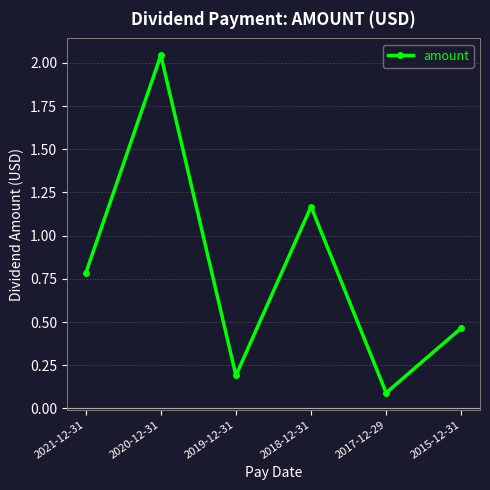

Rank the categories by value from lowest to highest.

2017-12-29, 2019-12-31, 2015-12-31, 2021-12-31, 2018-12-31, 2020-12-31